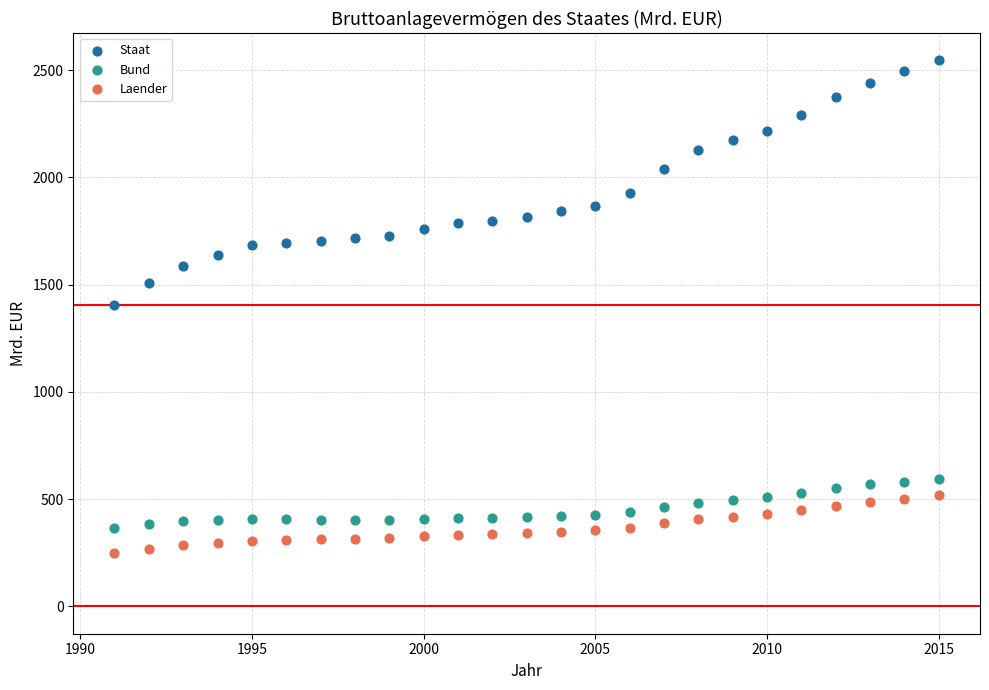

Which series reaches the maximum Y coordinate?

Staat